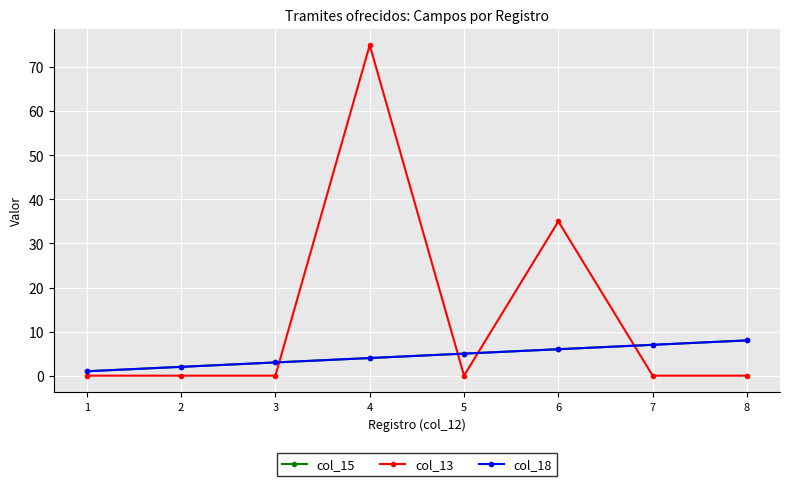

Is this an area chart (filled region under the line)?

No